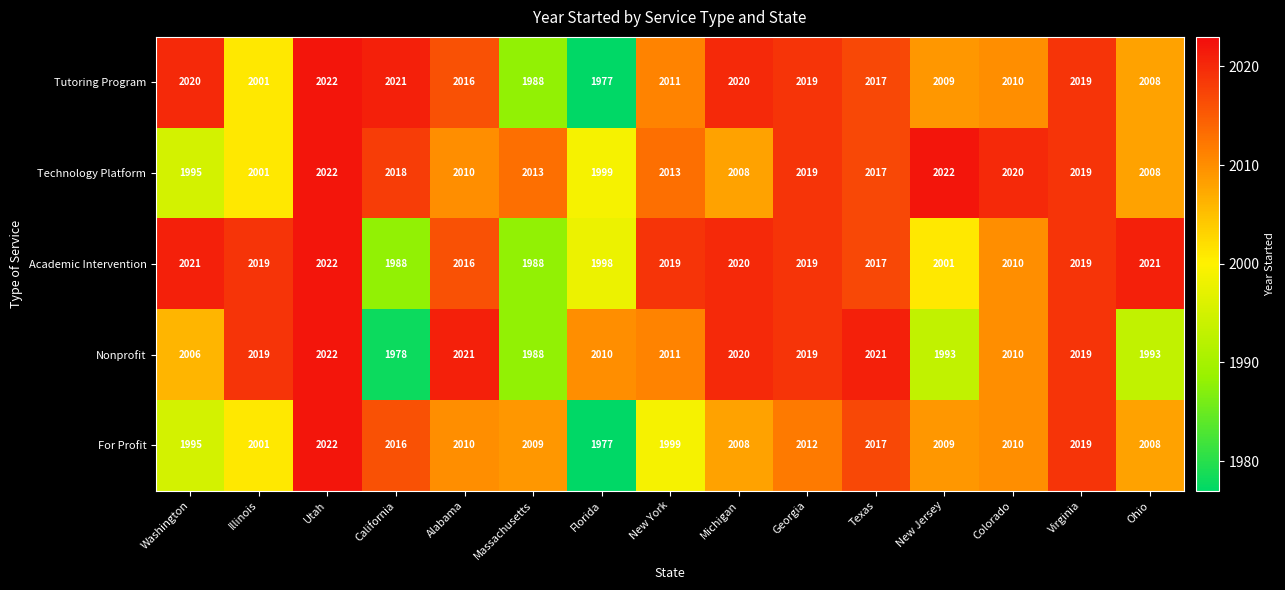

At how many categories does at least one series exceed 1994?

15